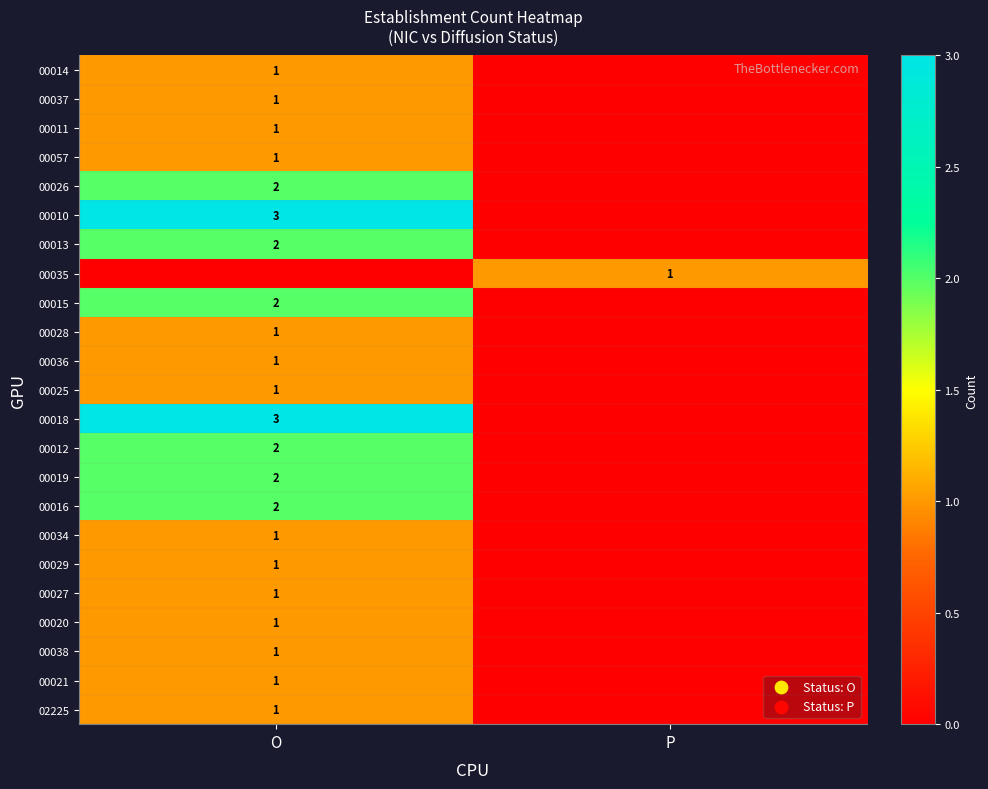

What is the spread (max minus min) of values at O?

3